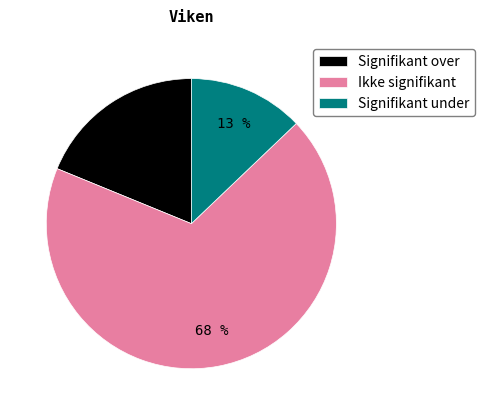

The Signifikant over slice represents 27% of the pie. True or false?

False